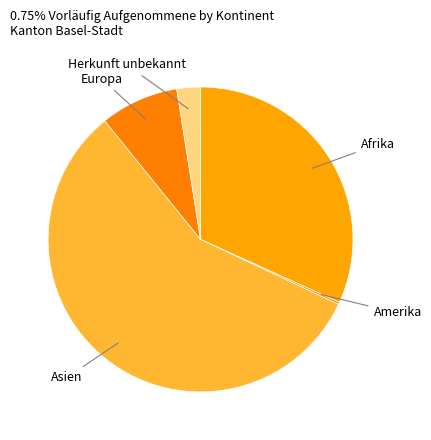

True or false: Europa accounts for 1% of the total.

False